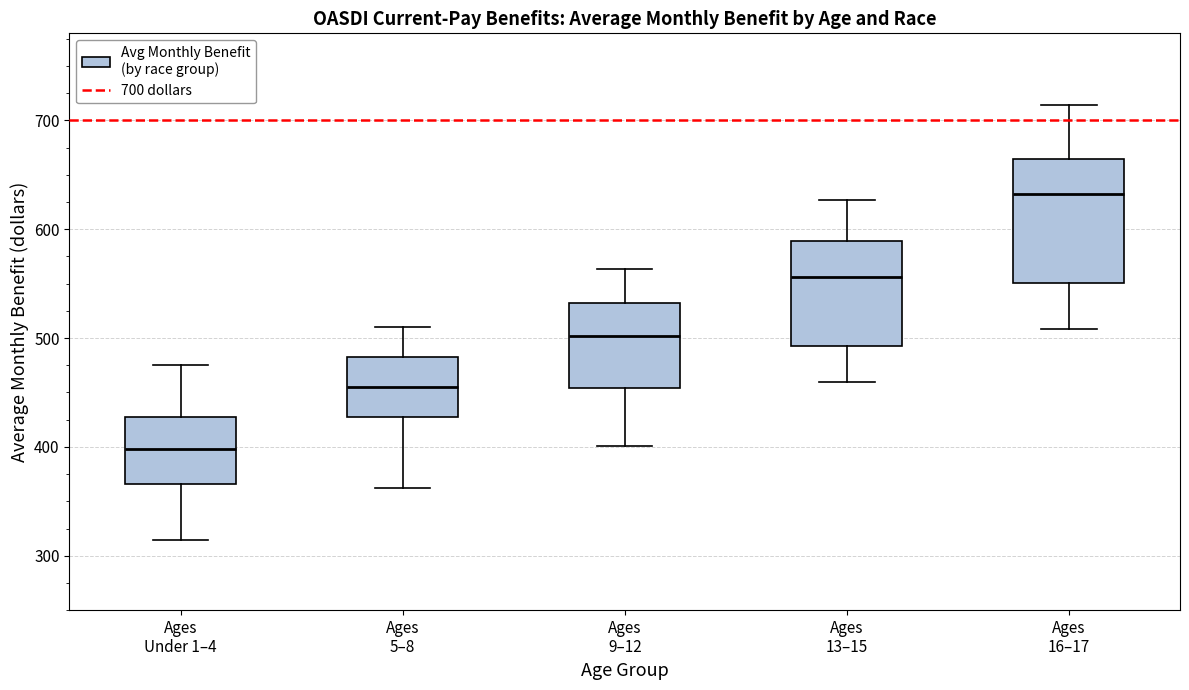

Which box's median line is the highest?

Ages 16–17